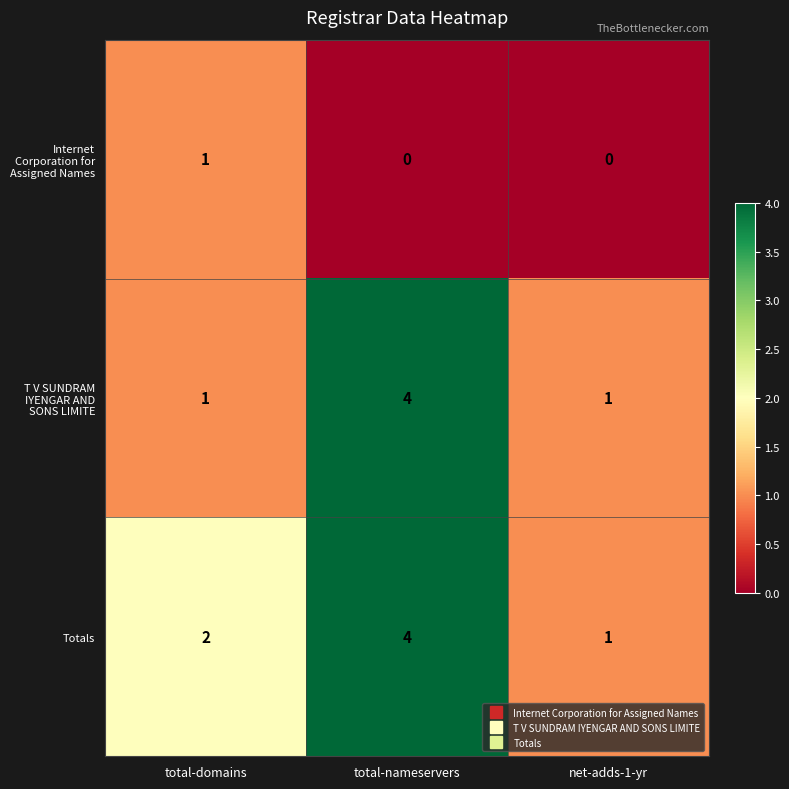

True or false: Internet Corporation for Assigned Names has a value of 0 at total-nameservers.

True